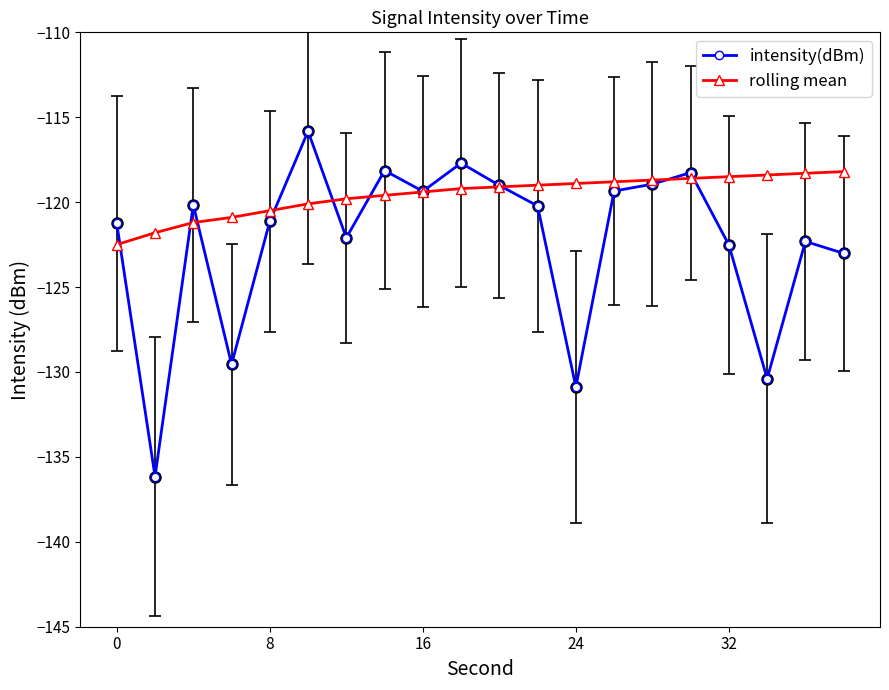

Which series has the widest spread of values?

intensity(dBm)